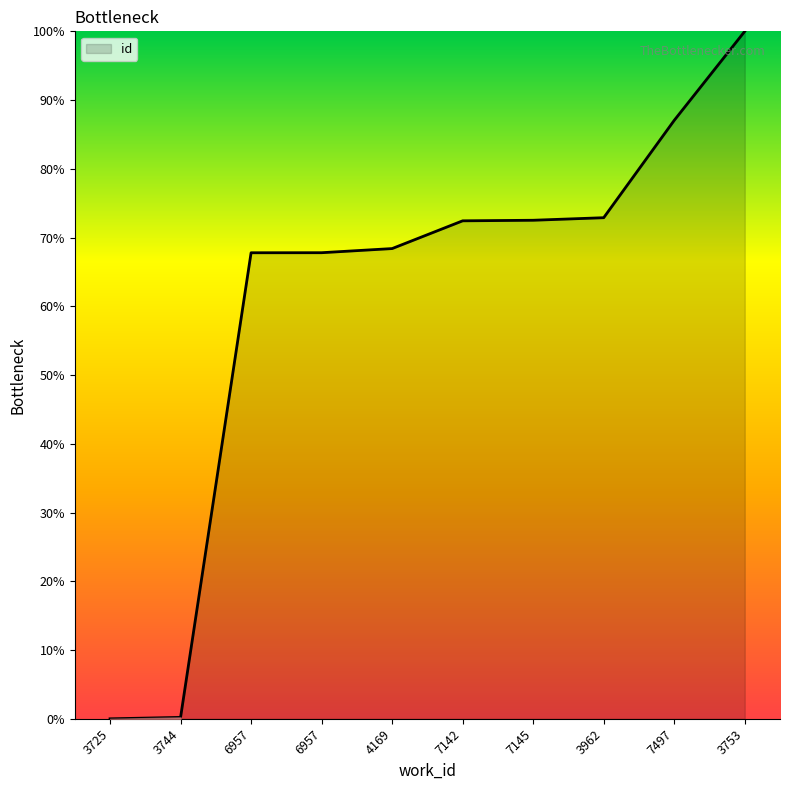

At which label is the value closest to 50?

6957